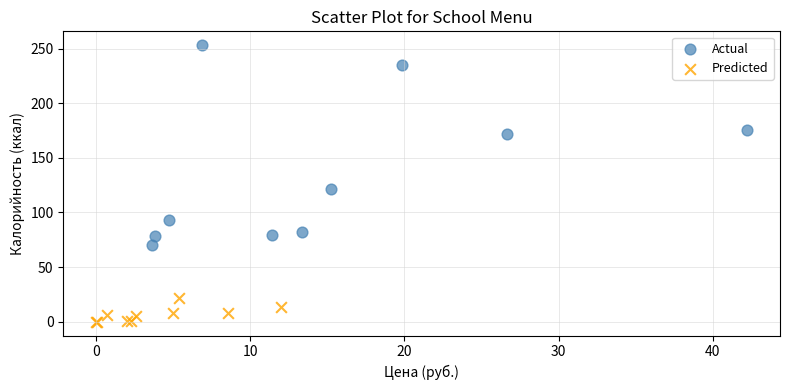

Which series has the largest Y range (max minus min)?

Actual